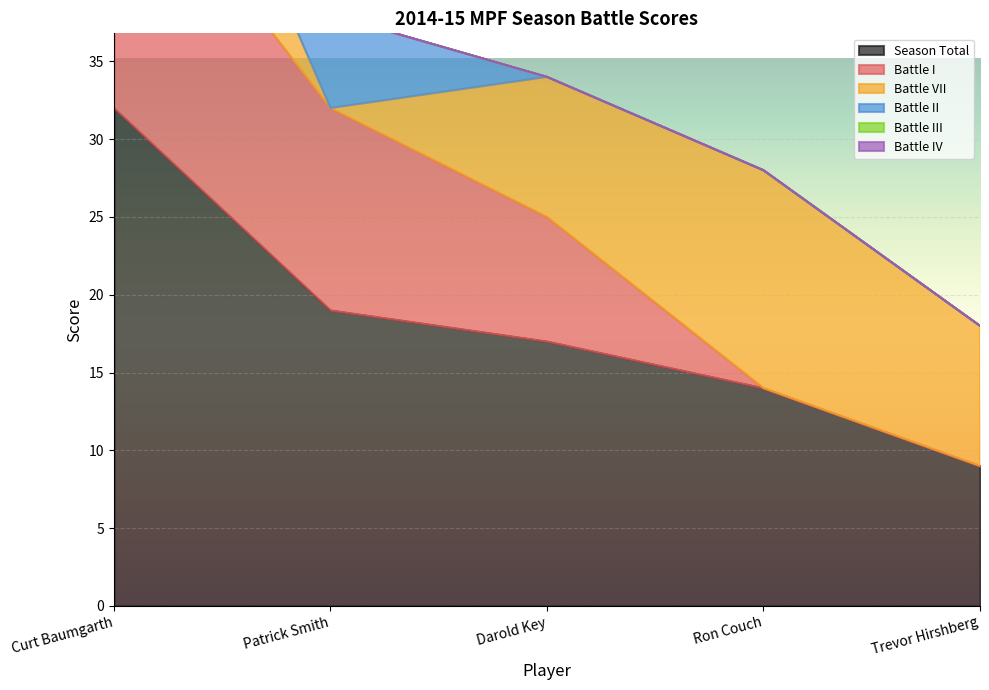

How many values in the Season Total series exceed 17?

2